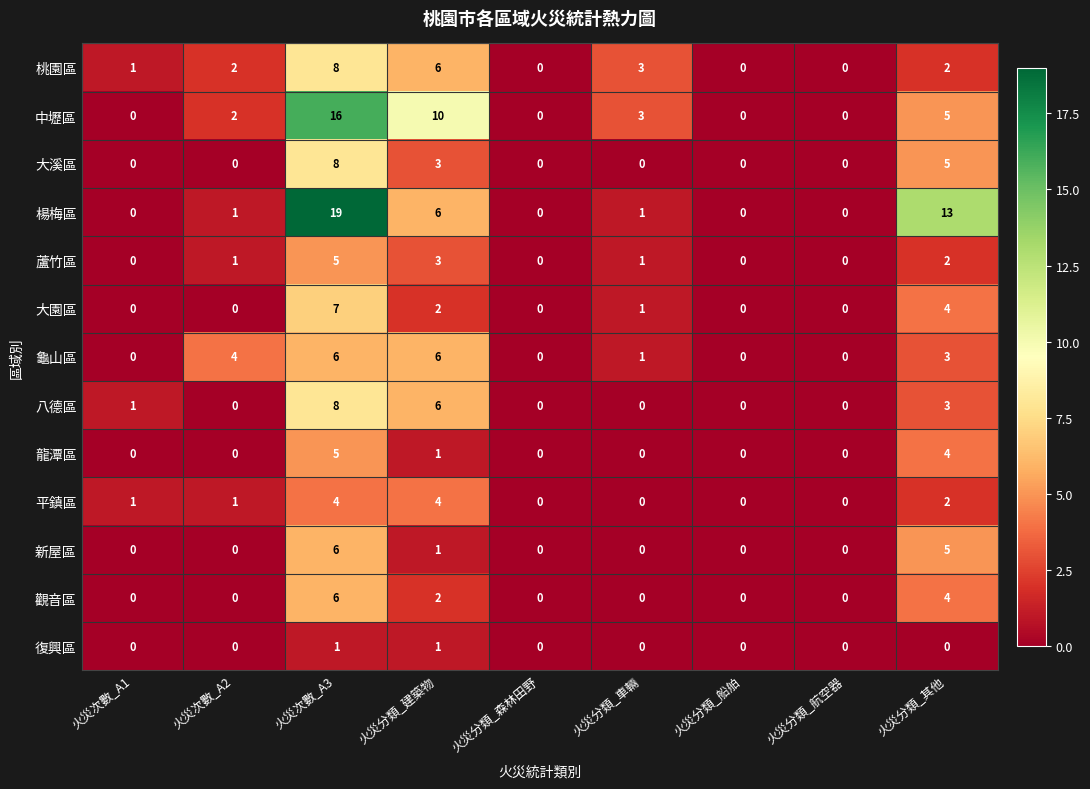

The value of 新屋區 at 火災分類_車輛 is 0. True or false?

True